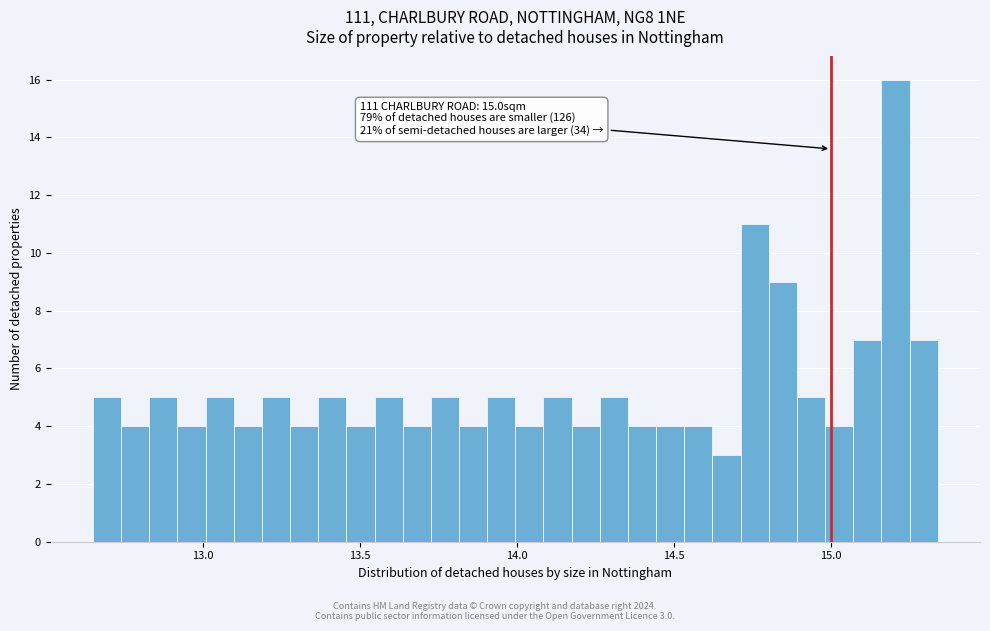

Read against the x-axis, roughly where is the centre of the tallest bar?

15.20